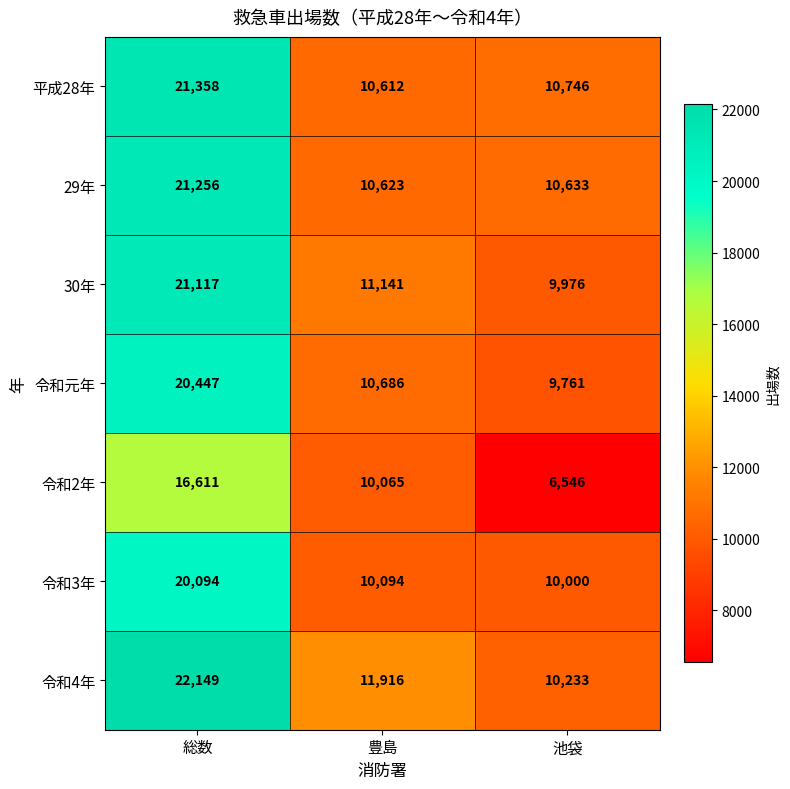

Reading left to right, what are all the values shown in this chart?

平成28年: 総数=21358	豊島=10612	池袋=10746
29年: 総数=21256	豊島=10623	池袋=10633
30年: 総数=21117	豊島=11141	池袋=9976
令和元年: 総数=20447	豊島=10686	池袋=9761
令和2年: 総数=16611	豊島=10065	池袋=6546
令和3年: 総数=20094	豊島=10094	池袋=10000
令和4年: 総数=22149	豊島=11916	池袋=10233